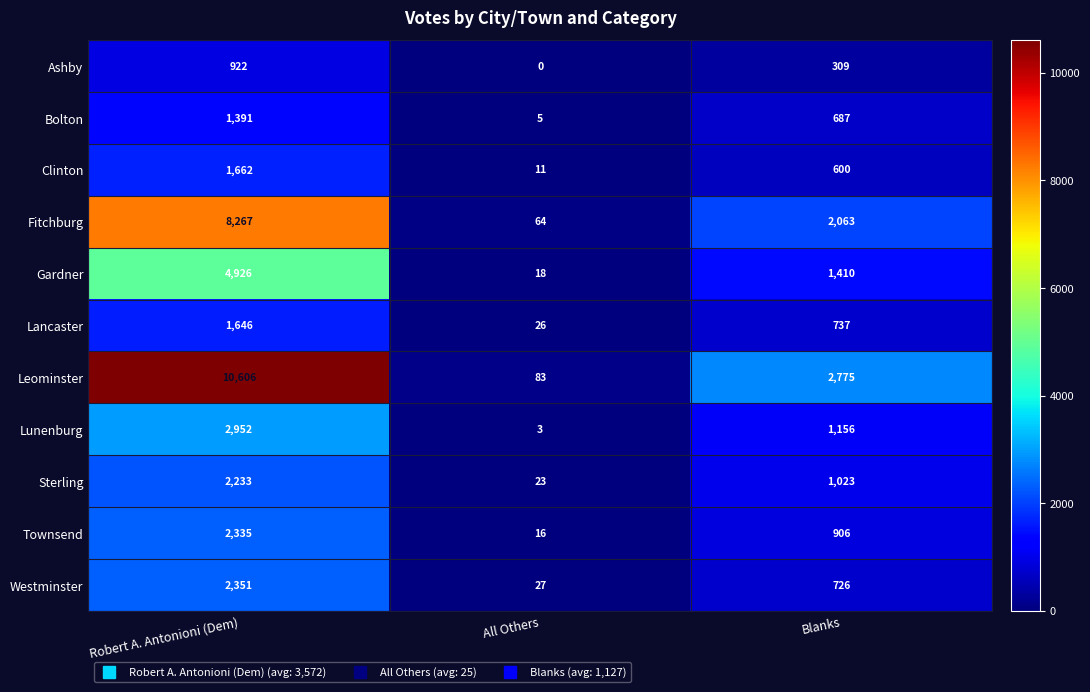

Rank the series by their maximum value, from highest to lowest.

Leominster, Fitchburg, Gardner, Lunenburg, Westminster, Townsend, Sterling, Clinton, Lancaster, Bolton, Ashby